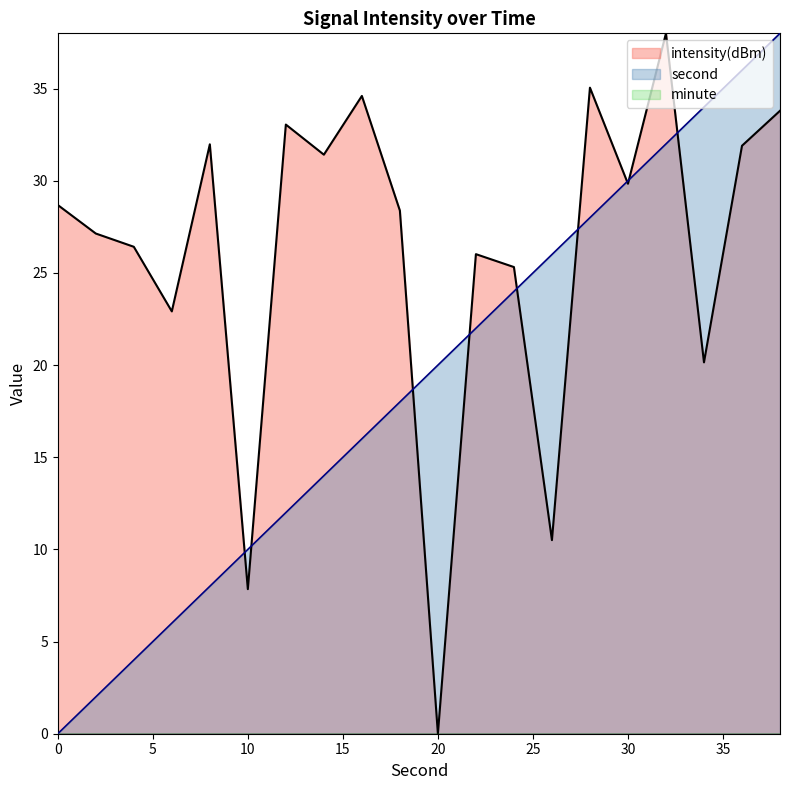

Reading left to right, transcribe all the data shown in this chart.

second: 0.0	2.0	4.0	6.0	8.0	10.0	12.0	14.0	16.0	18.0	20.0	22.0	24.0	26.0	28.0	30.0	32.0	34.0	36.0	38.0
intensity(dBm): 28.7	27.1	26.4	22.9	32.0	7.8	33.1	31.4	34.6	28.4	0.0	26.0	25.3	10.5	35.1	29.8	38.0	20.1	31.9	33.8